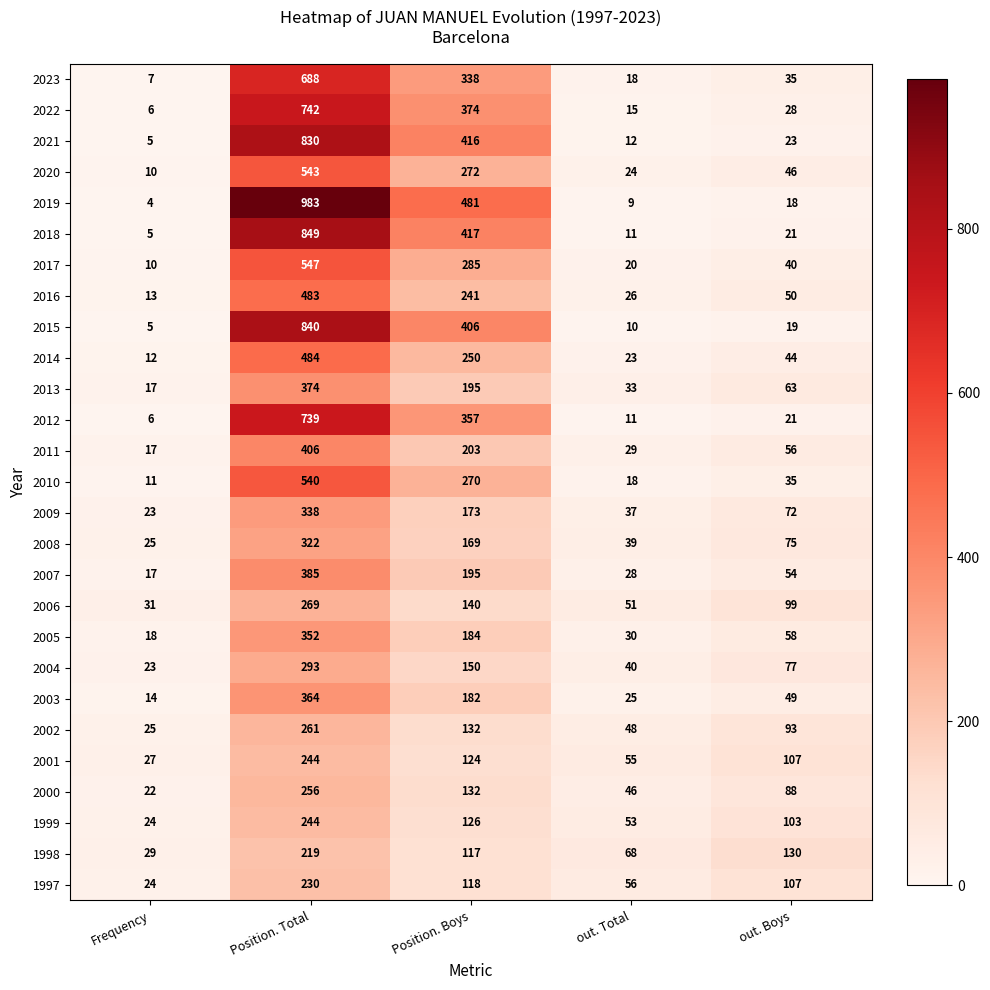

How many series are shown in this chart?

27